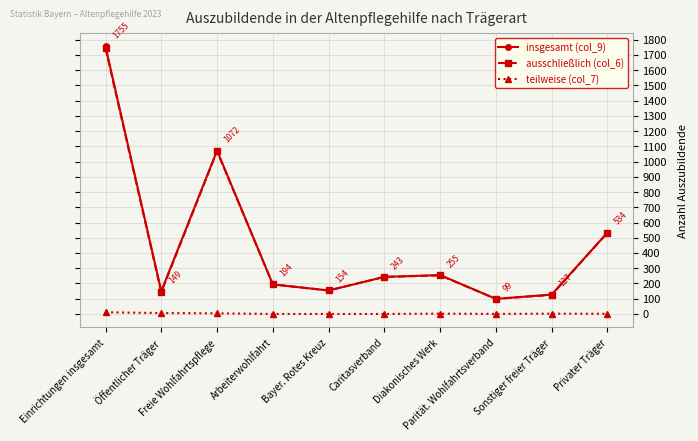

What is the difference between the maximum and minimum values in the teilweise (col_7) series?

11